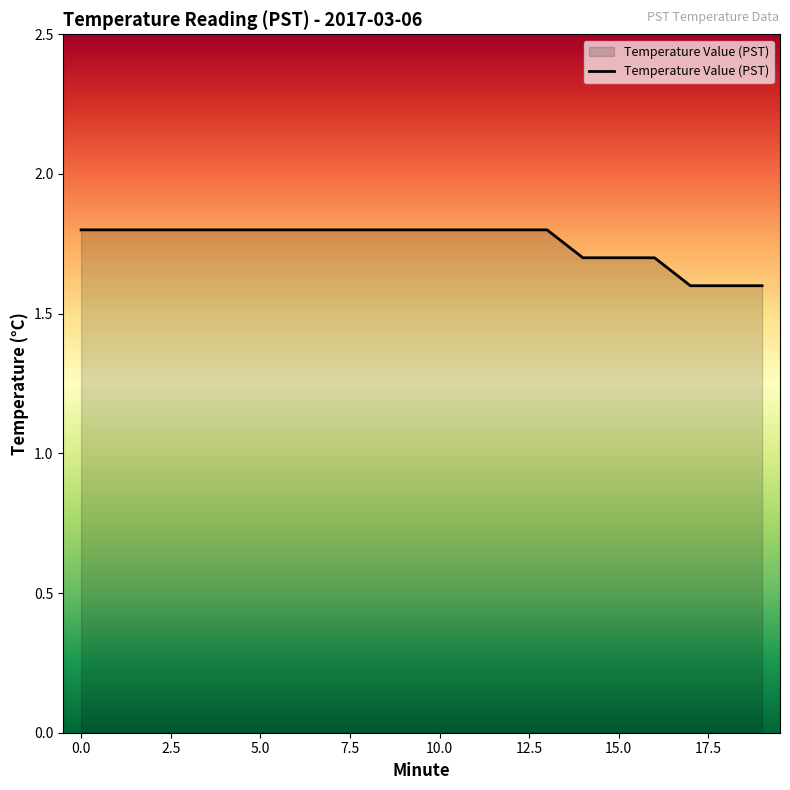

What is the difference between the maximum and minimum values?

0.2